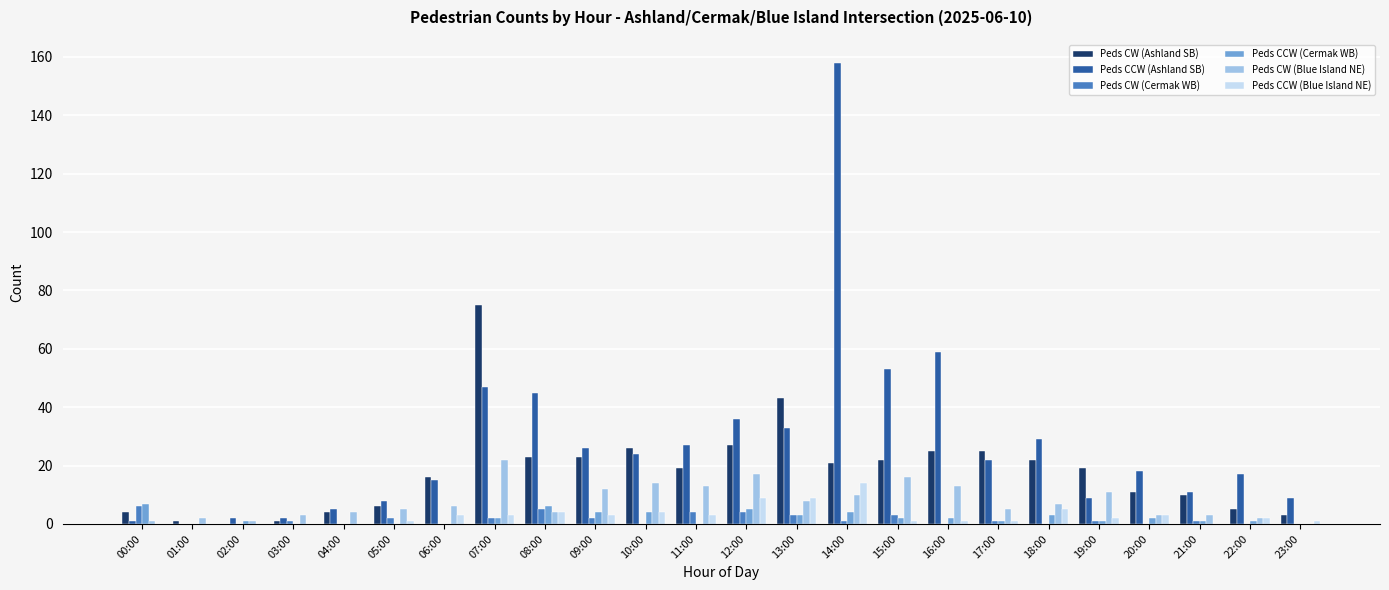

At which category is the sum across all series the highest?

14:00